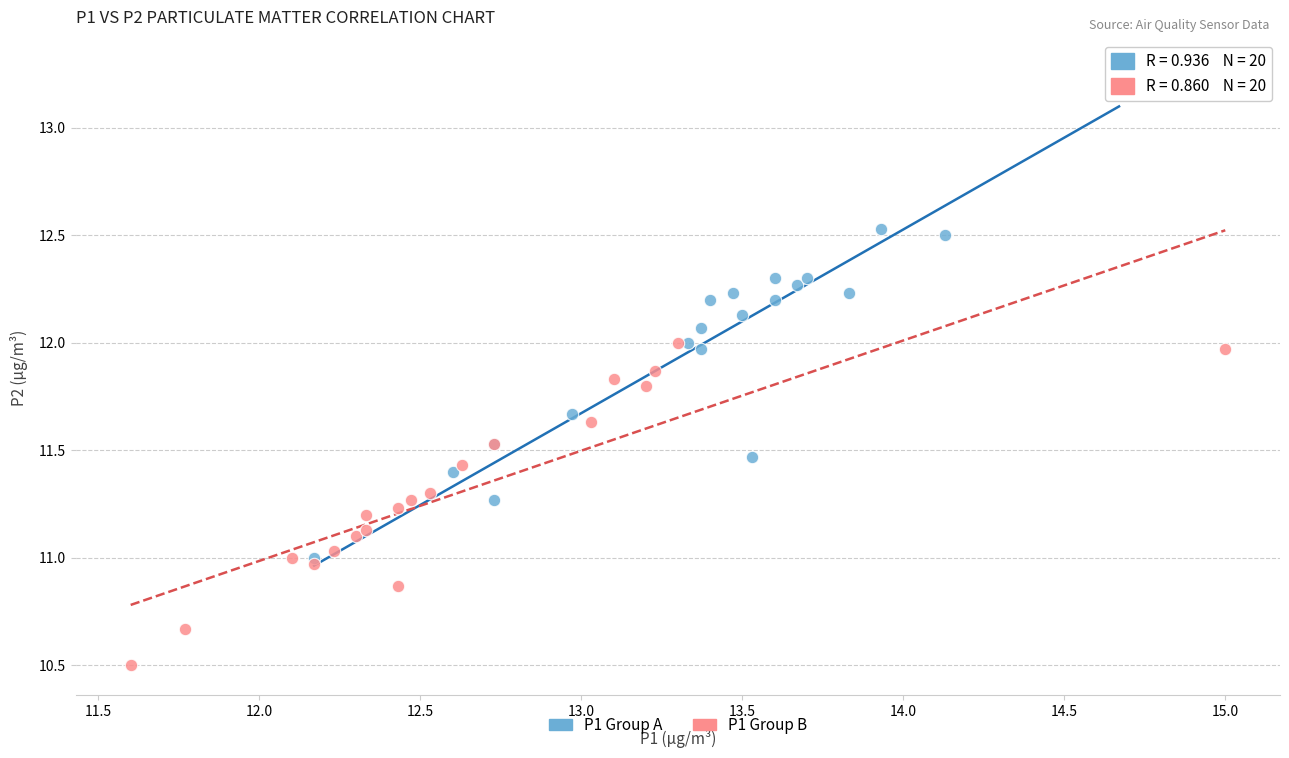

Which series has the widest spread of Y values?

P1 Group A